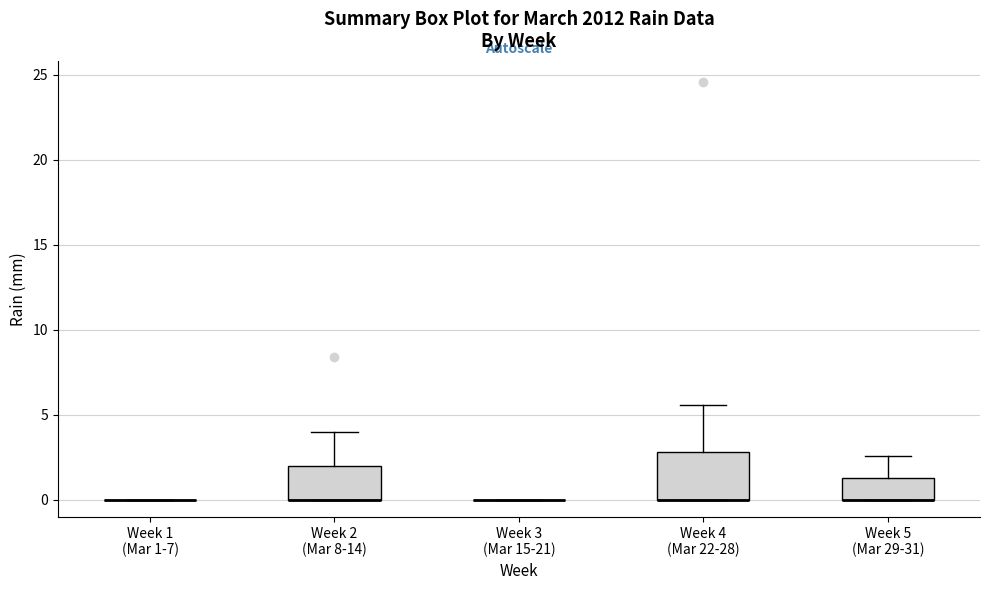

Reading left to right, transcribe this box plot: for each box, give where its median line is, the range the box spans, and where its two whiskers end, as read against the y-axis. The values are not printed on the chart, so give them approximately, as read against the axis.

Week 1 (Mar 1-7): box collapsed to a line at 0.0, whiskers 0.0 to 0.0
Week 2 (Mar 8-14): median 0.0 (drawn on the box's lower edge), box 0.0 to 2.0, whiskers 0.0 to 4.0
Week 3 (Mar 15-21): box collapsed to a line at 0.0, whiskers 0.0 to 0.0
Week 4 (Mar 22-28): median 0.0 (drawn on the box's lower edge), box 0.0 to 3.0, whiskers 0.0 to 5.5
Week 5 (Mar 29-31): median 0.0 (drawn on the box's lower edge), box 0.0 to 1.5, whiskers 0.0 to 2.5